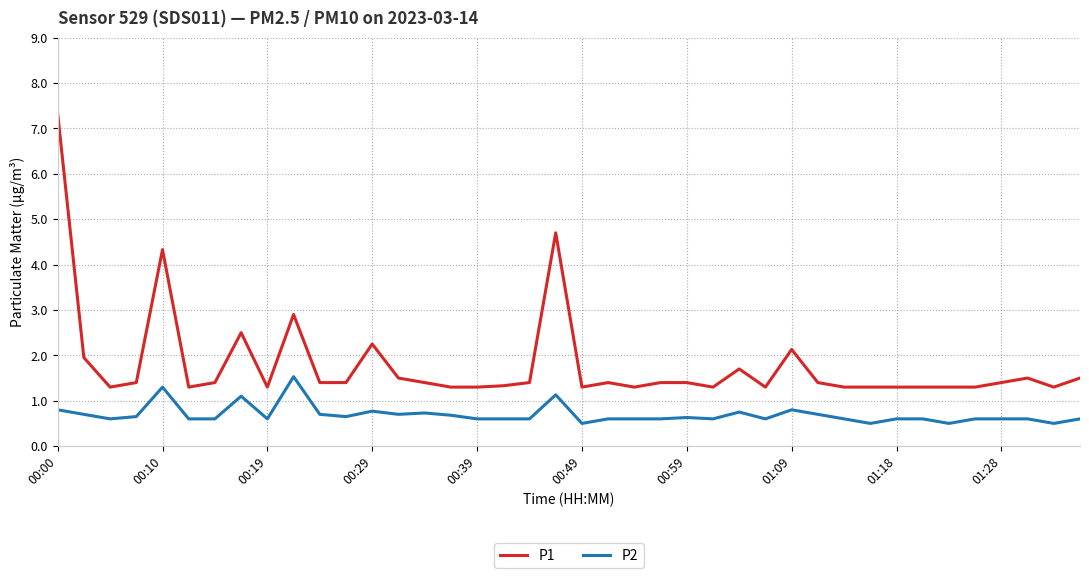

Which series has the largest total across all categories?

P1